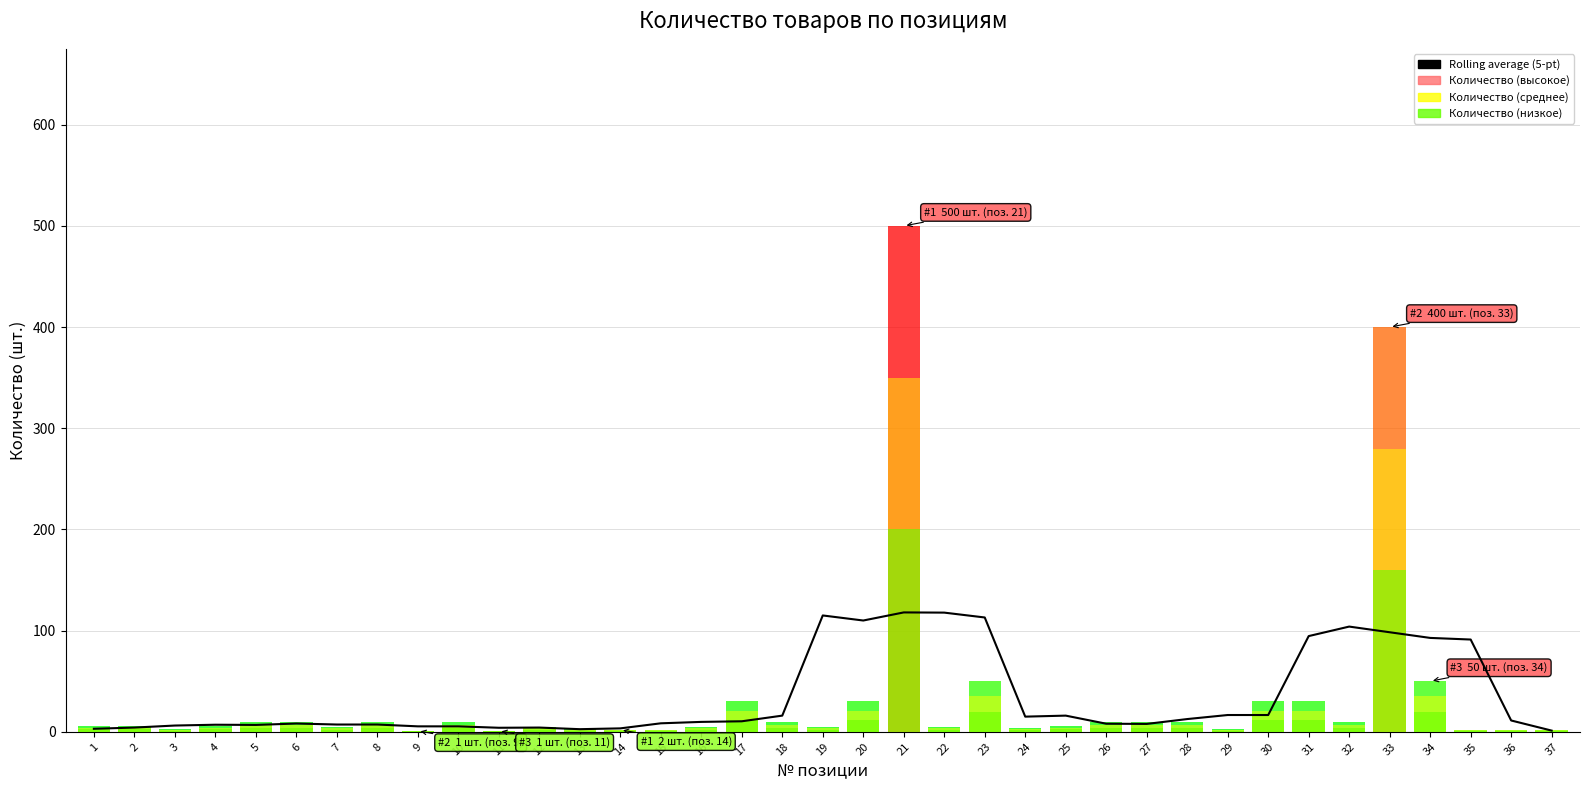

At which label does the data first exceed 9?

16